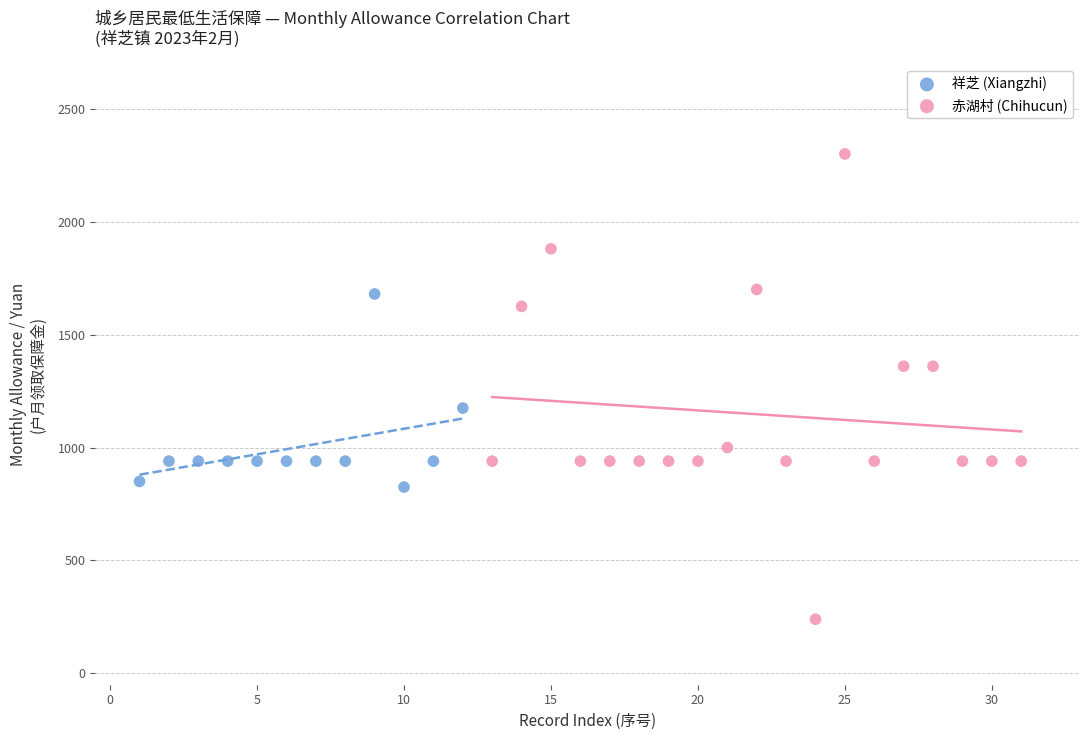

Which series reaches the maximum Y coordinate?

赤湖村 (Chihucun)